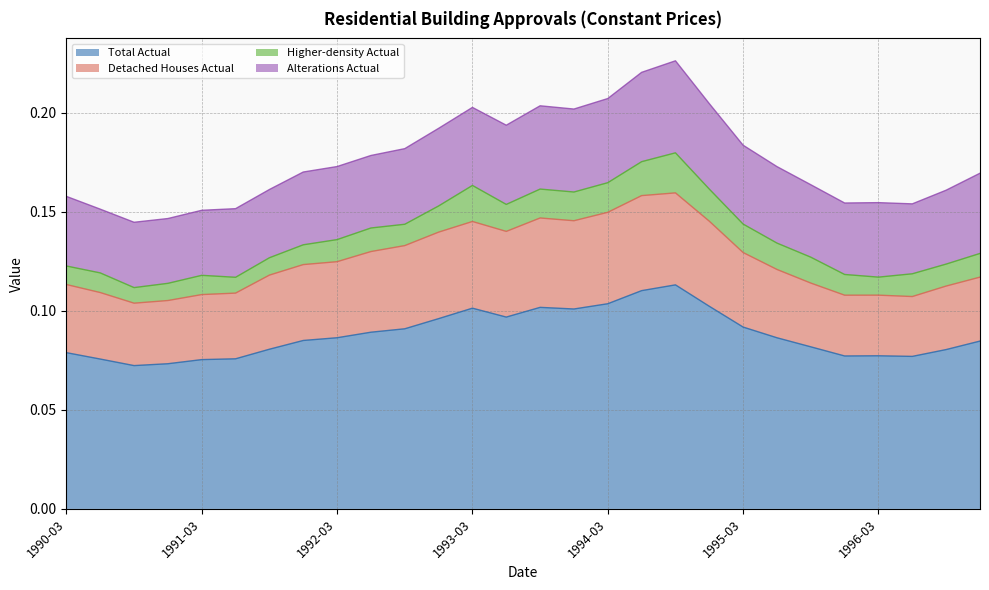

Which category has the lowest value in the Alterations Actual series?

1990-06